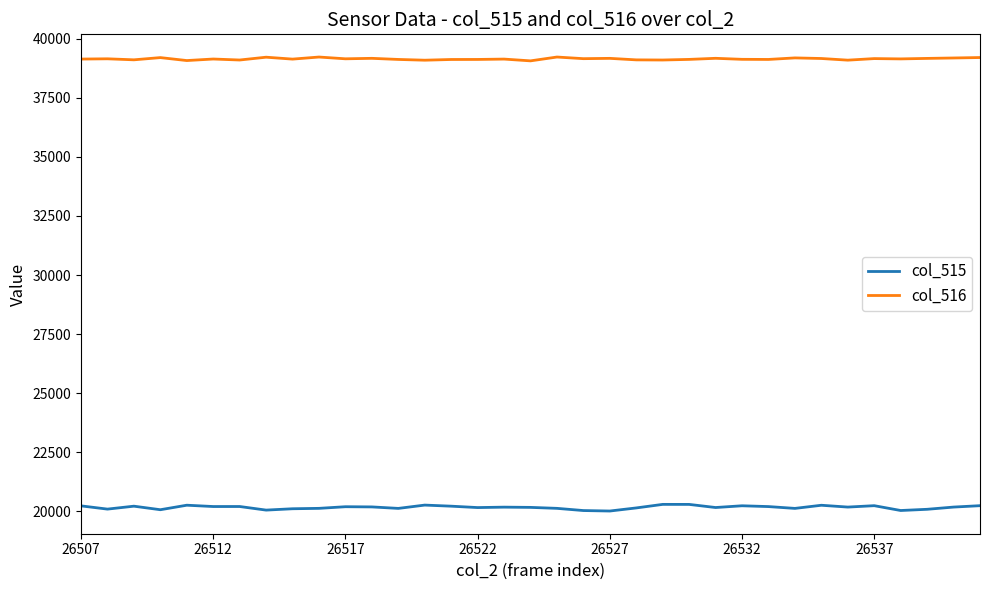

Which series has the widest spread of values?

col_515